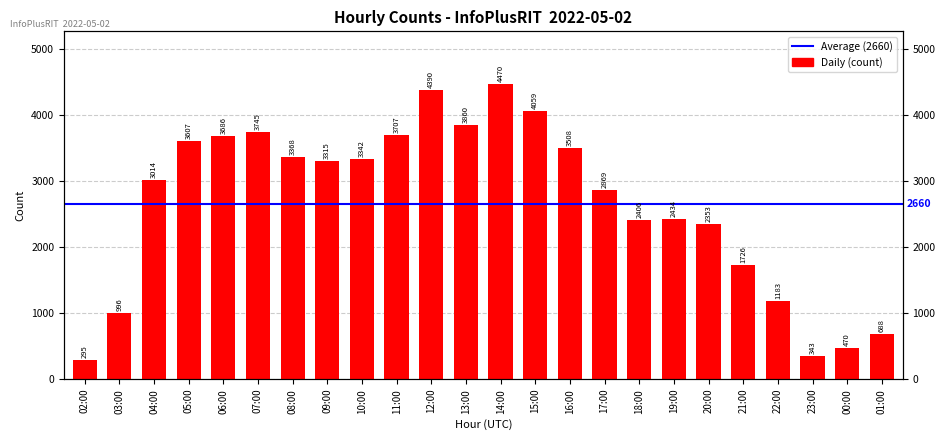

Where is the data nearest to the value 2382?

18:00